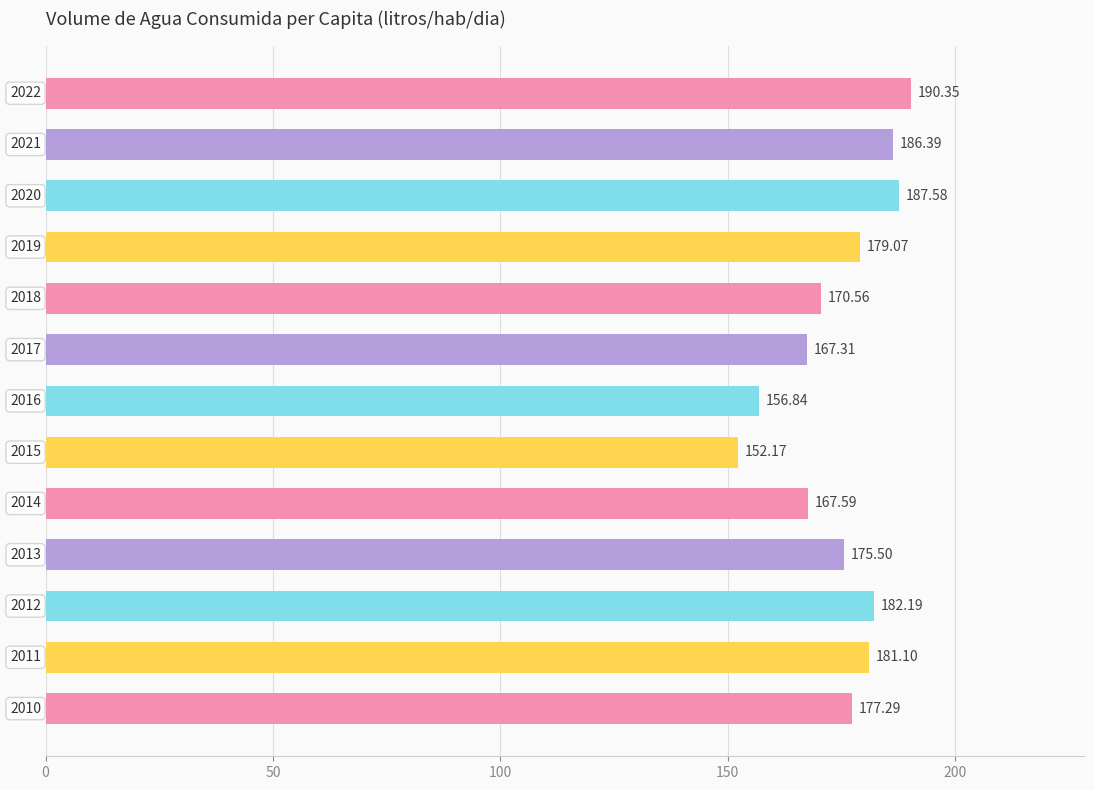

What is the average value?

174.9